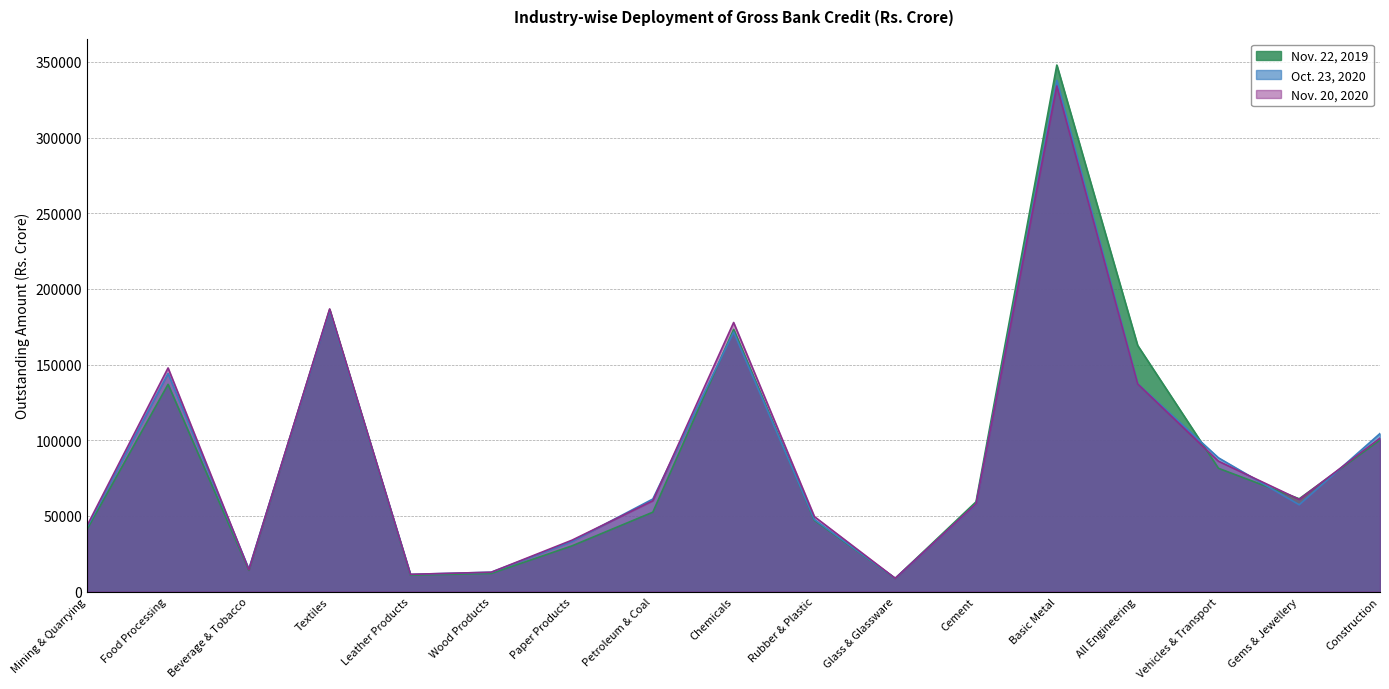

True or false: Nov. 20, 2020 has more than 0 points higher than both neighbors.

True